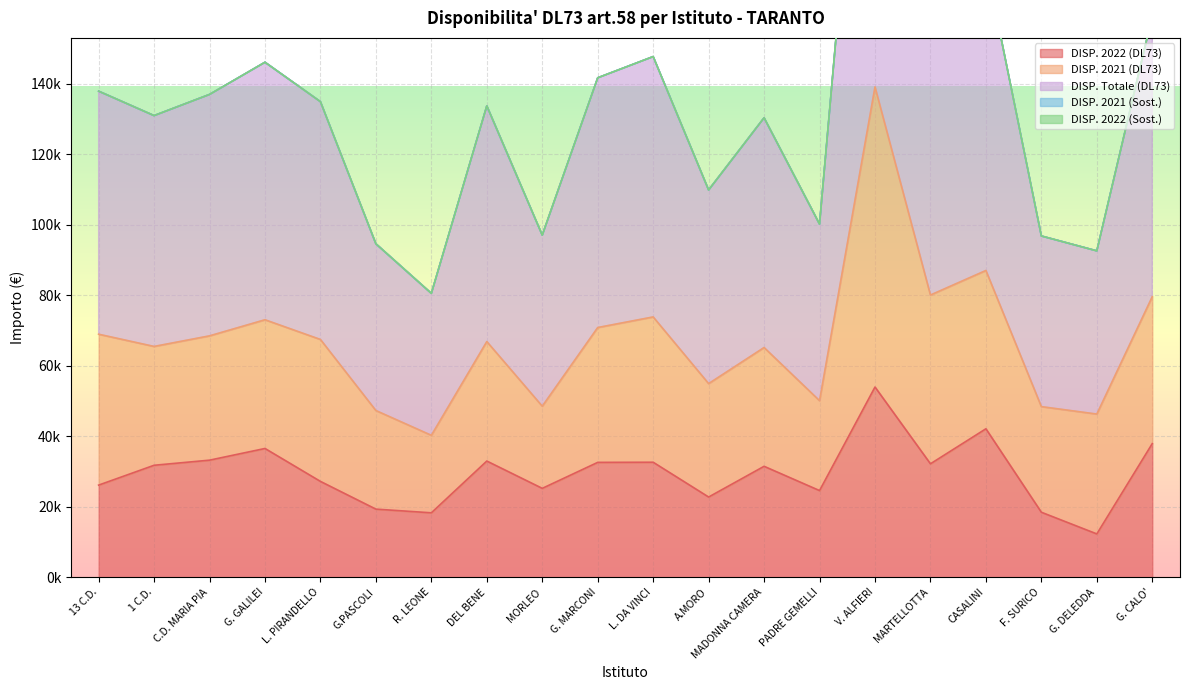

Is it true that DISP. 2022 (DL73) equals 42133.5 at CASALINI?

True